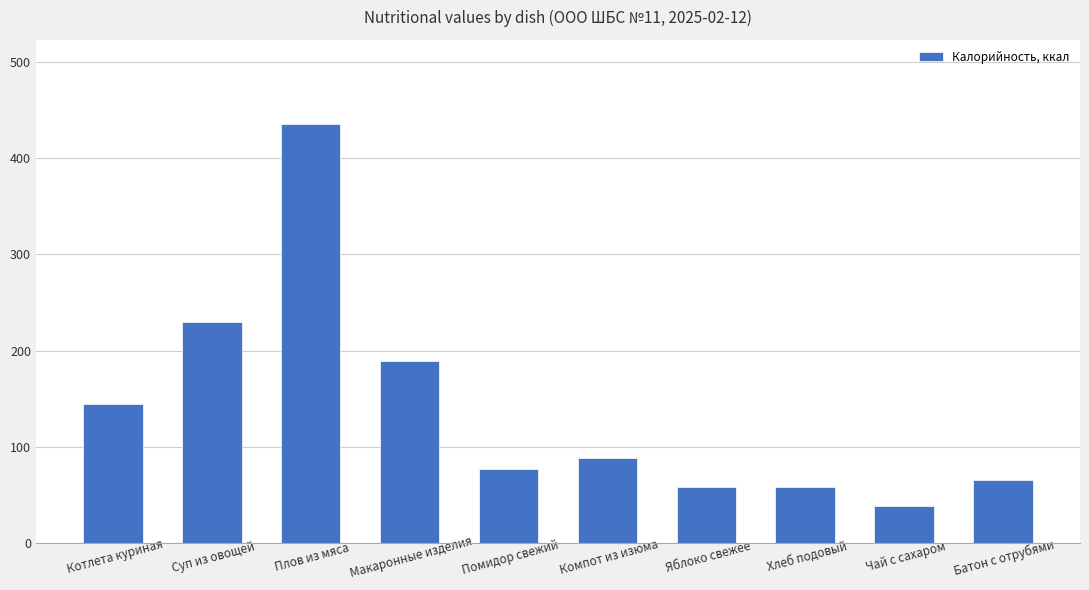

What is the change in value from Котлета куриная to Хлеб подовый?

-86.5